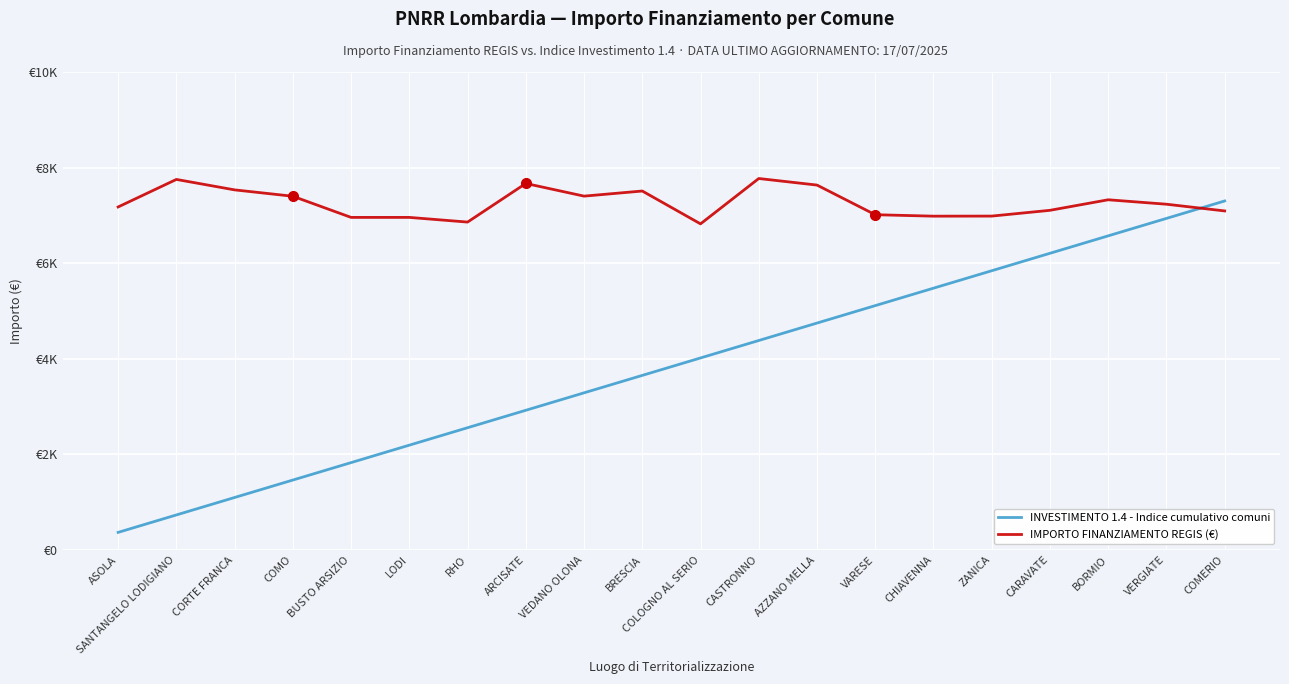

Rank the categories by INVESTIMENTO 1.4 - Indice cumulativo comuni value from lowest to highest.

ASOLA, SANTANGELO LODIGIANO, CORTE FRANCA, COMO, BUSTO ARSIZIO, LODI, RHO, ARCISATE, VEDANO OLONA, BRESCIA, COLOGNO AL SERIO, CASTRONNO, AZZANO MELLA, VARESE, CHIAVENNA, ZANICA, CARAVATE, BORMIO, VERGIATE, COMERIO